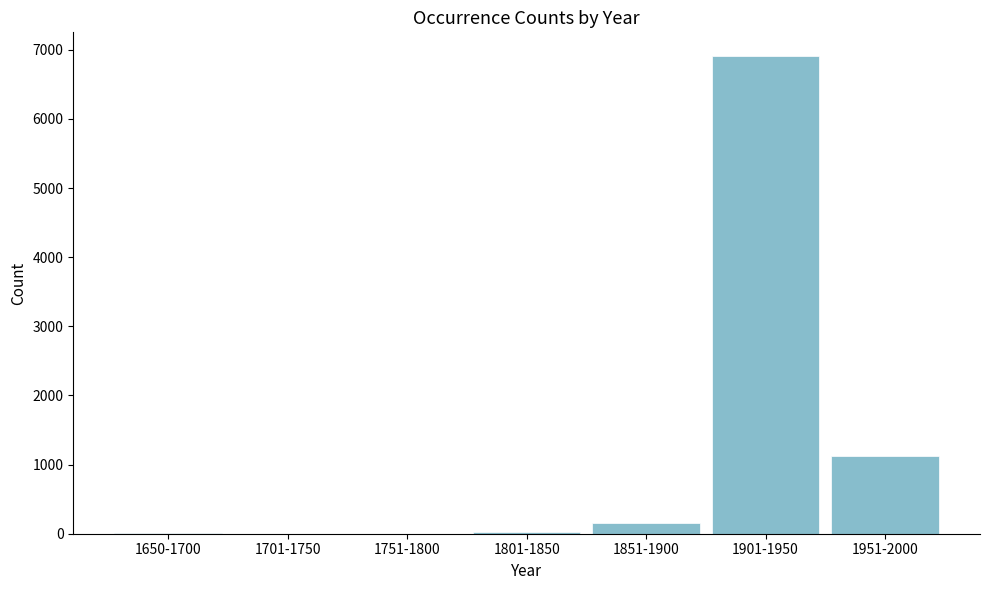

Is it true that the value at 1851-1900 is 153?

True